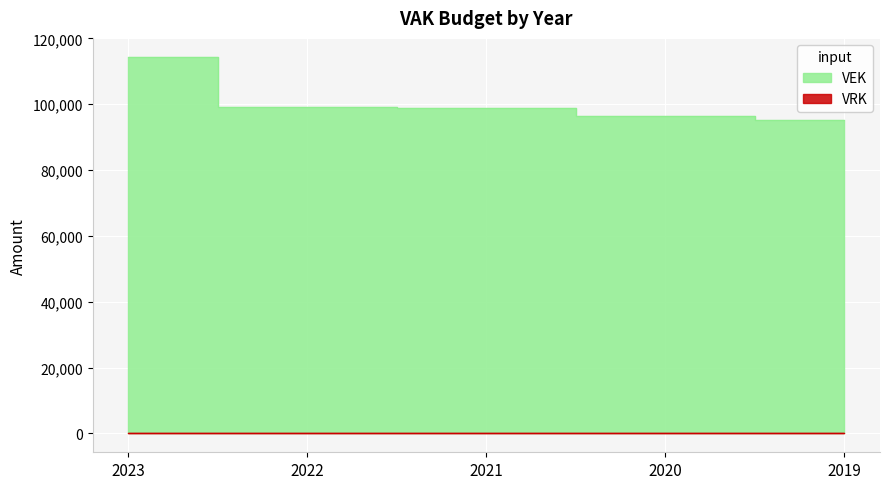

Does the chart display data point markers on the line(s)?

No